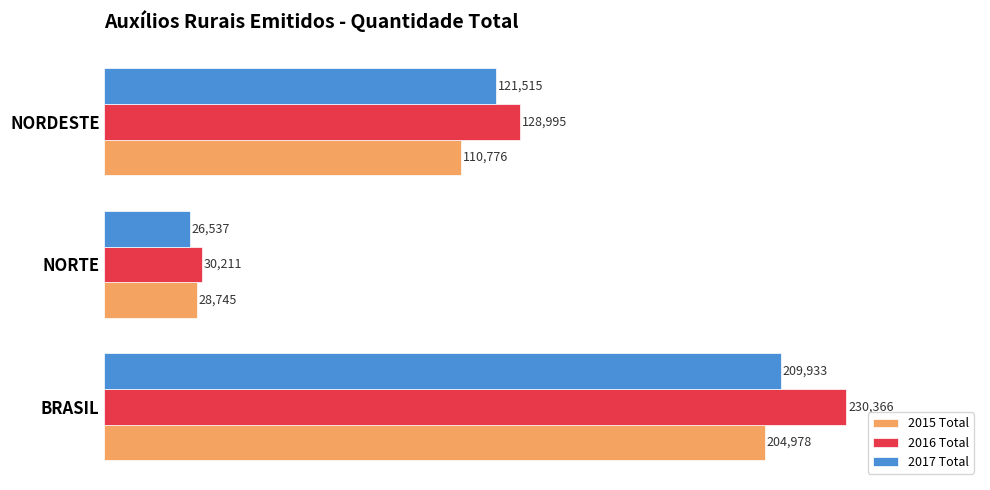

True or false: 2017 Total has a value of 121515 at NORDESTE.

True